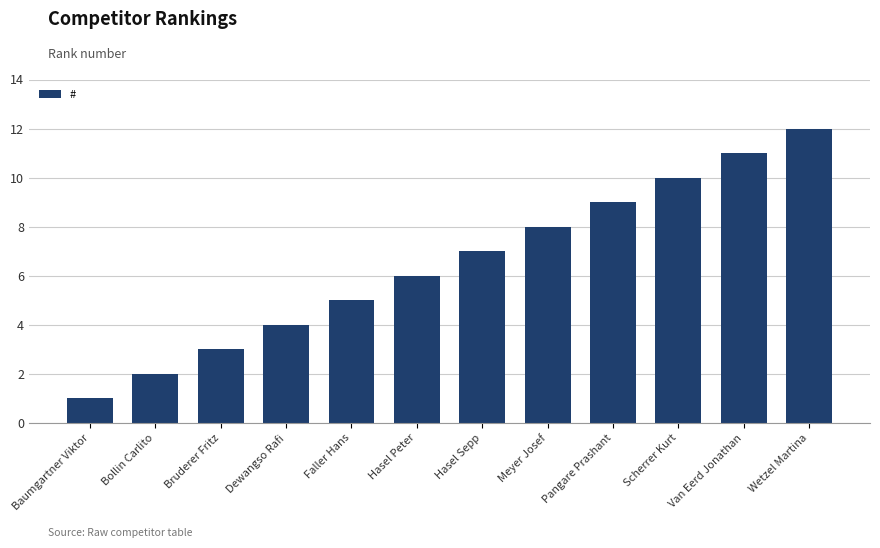

What is the difference between the second highest and second lowest values?

9